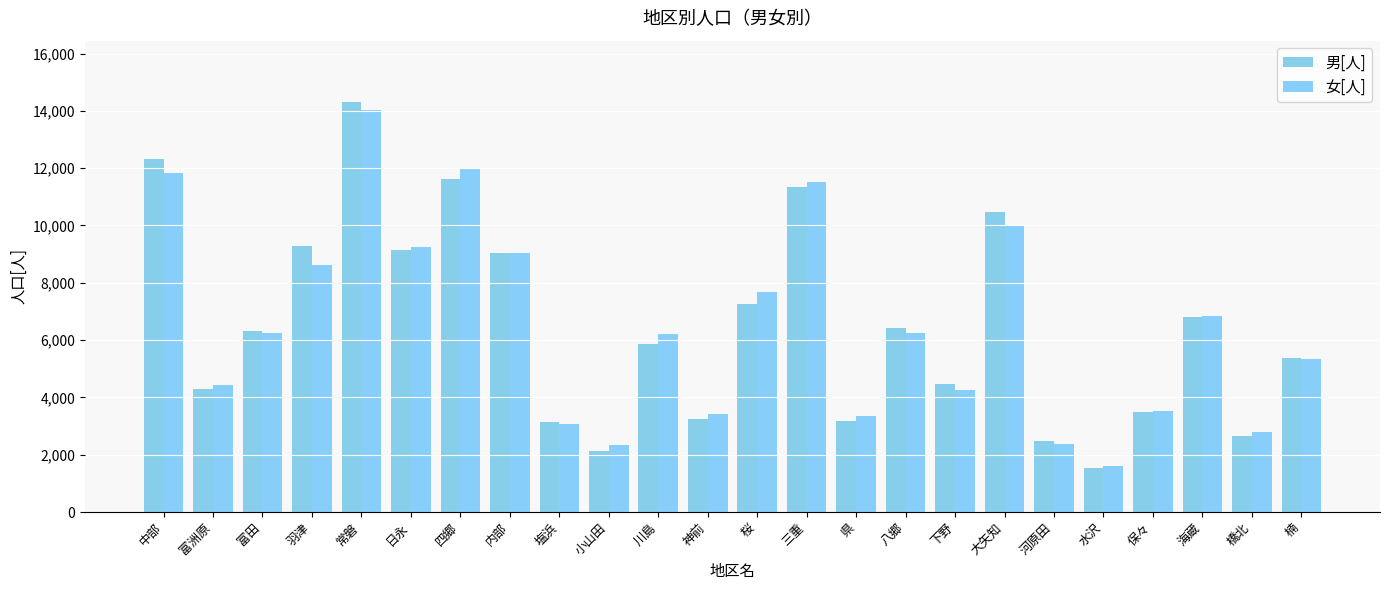

What are all the series names shown in the legend?

男[人], 女[人]